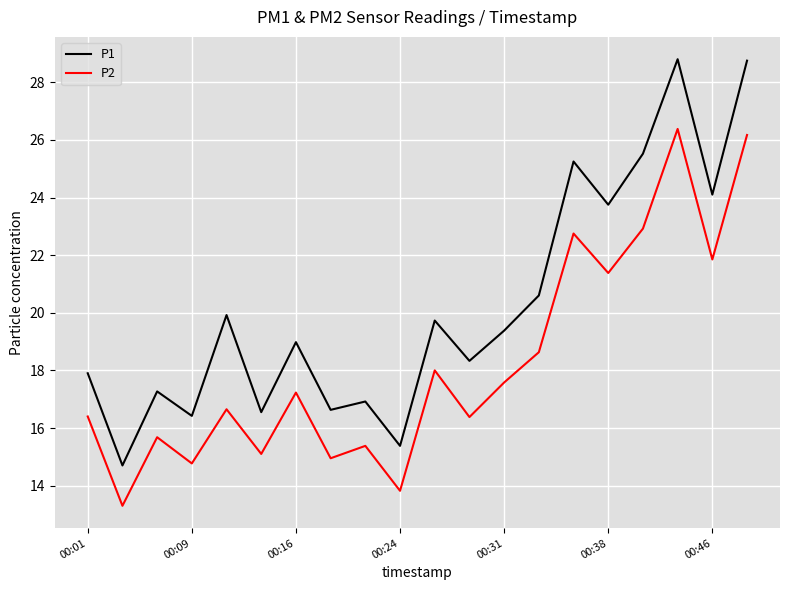

Which series has the largest range (max minus min)?

P1